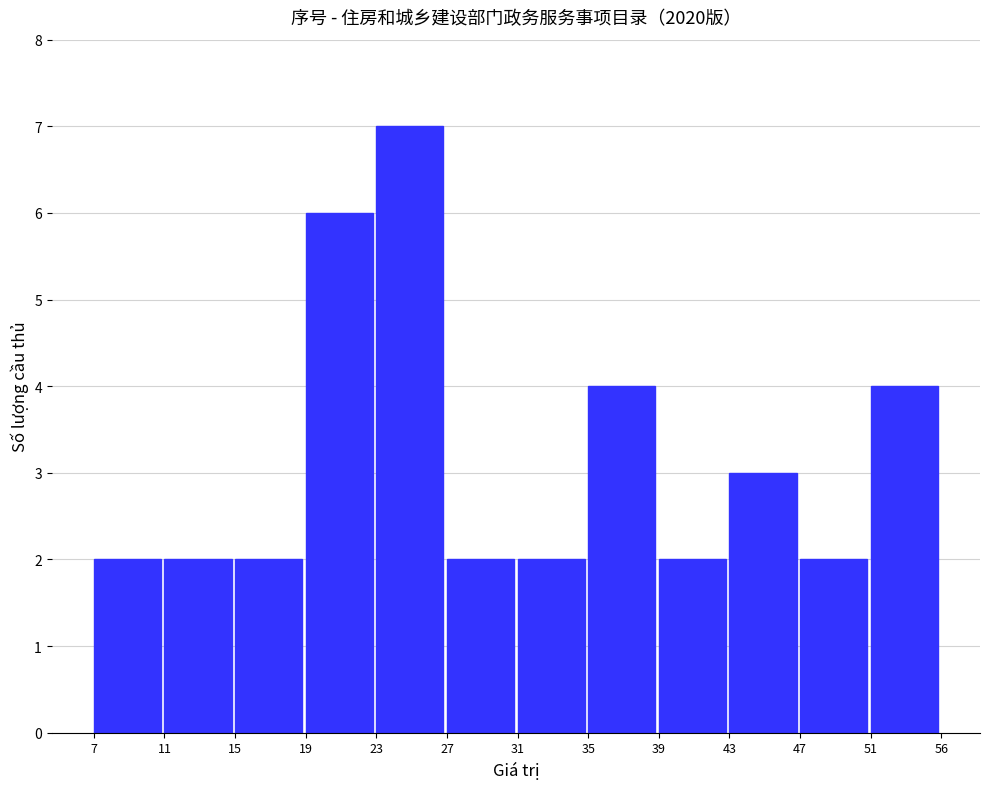

Reading left to right, transcribe all the data shown in this chart.

2	2	2	6	7	2	2	4	2	3	2	4